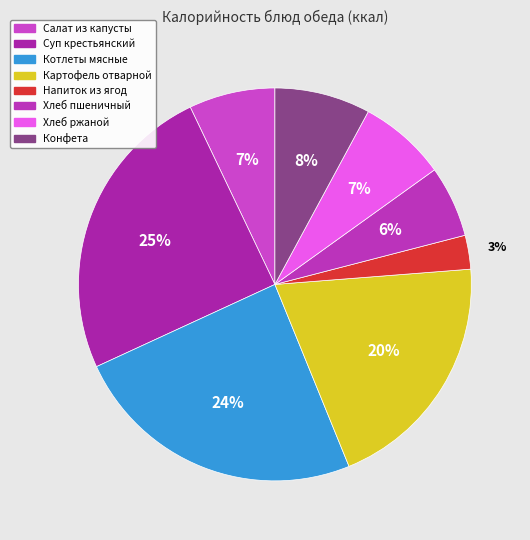

Which has a higher value, Хлеб пшеничный or Хлеб ржаной?

Хлеб ржаной